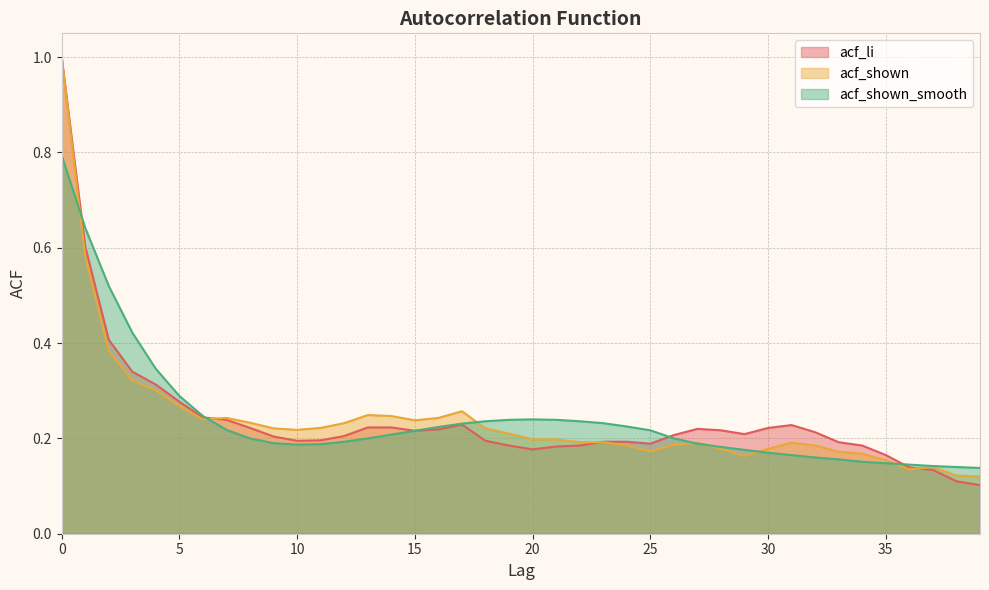

After their last crossing, which series has the higher values: acf_shown_smooth or acf_li?

acf_shown_smooth